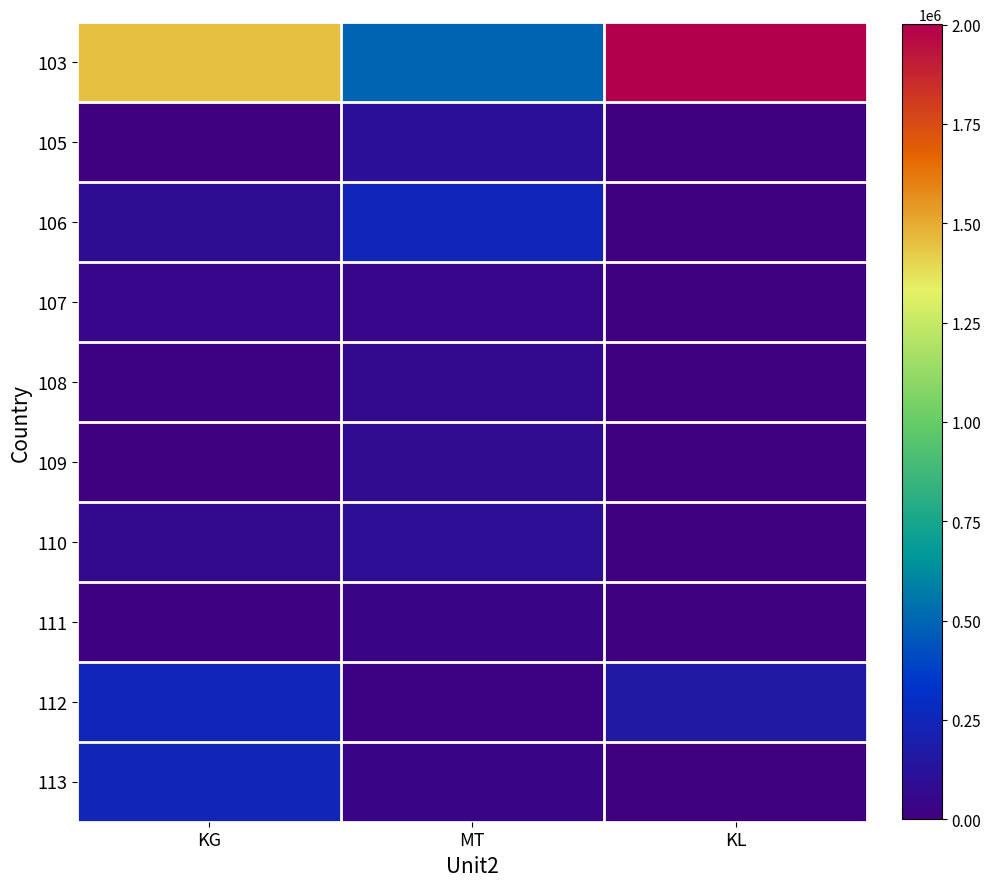

What is the difference between the highest and lowest values at KG?

1448677